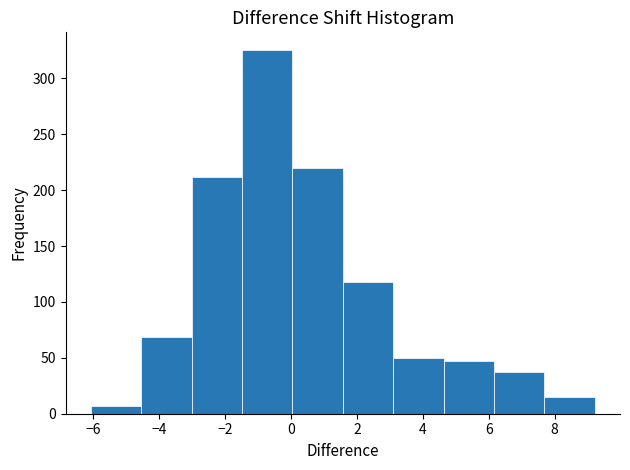

Which range on the x-axis has the tallest bar?

-1.4 to 0.0